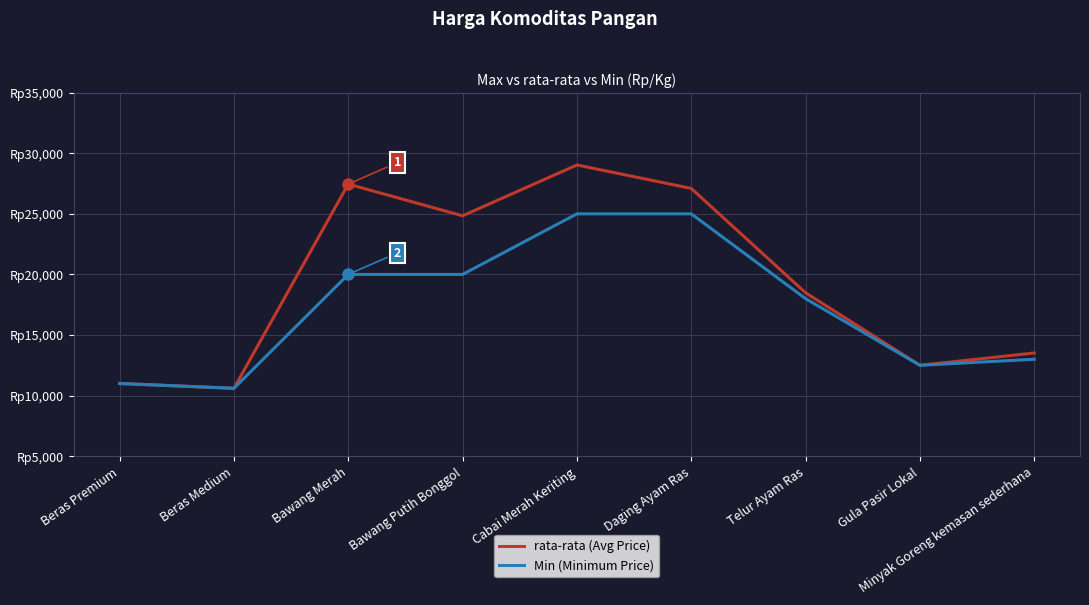

Does the chart display data point markers on the line(s)?

No